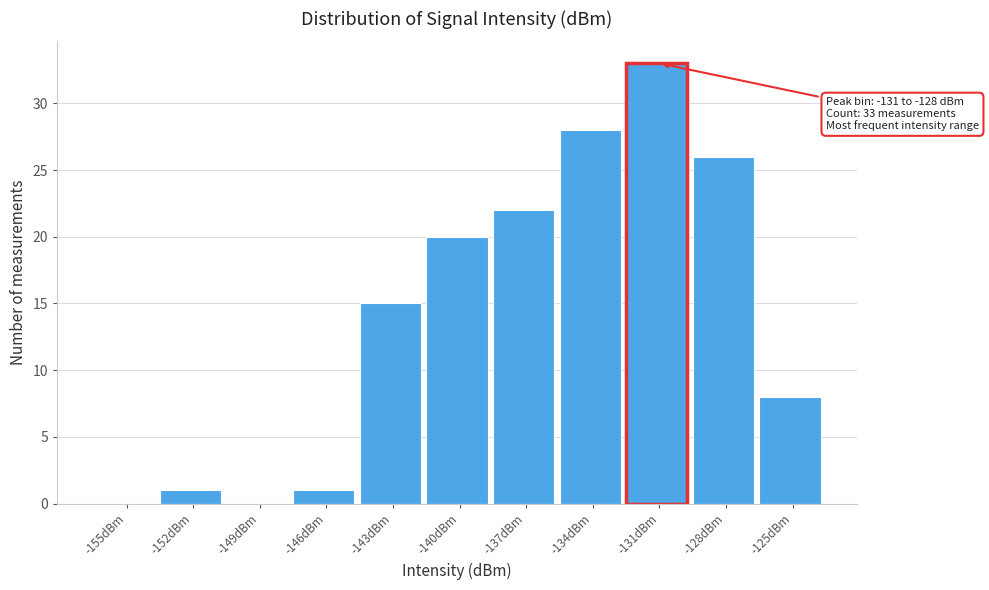

Reading left to right, transcribe all the data shown in this chart.

-155dBm=0	-152dBm=1	-149dBm=0	-146dBm=1	-143dBm=15	-140dBm=20	-137dBm=22	-134dBm=28	-131dBm=33	-128dBm=26	-125dBm=8